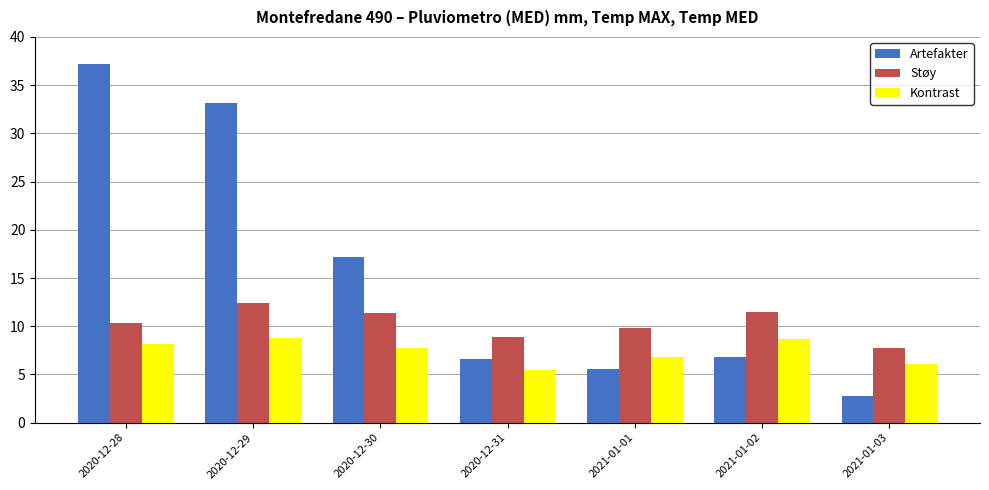

What is the approximate value of Artefakter at 2020-12-30?

17.2